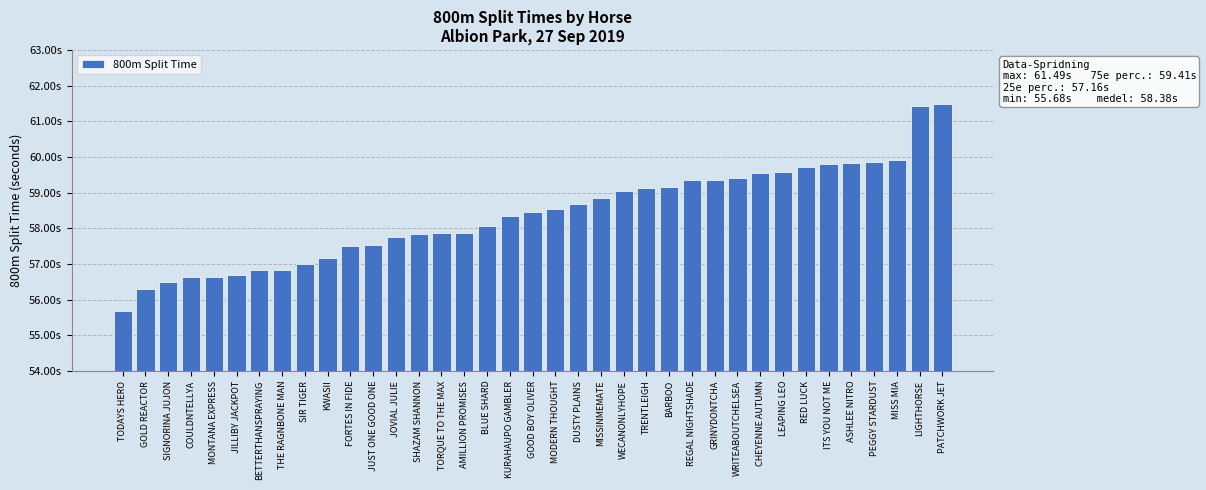

What is the change in value from SHAZAM SHANNON to RED LUCK?

+1.9